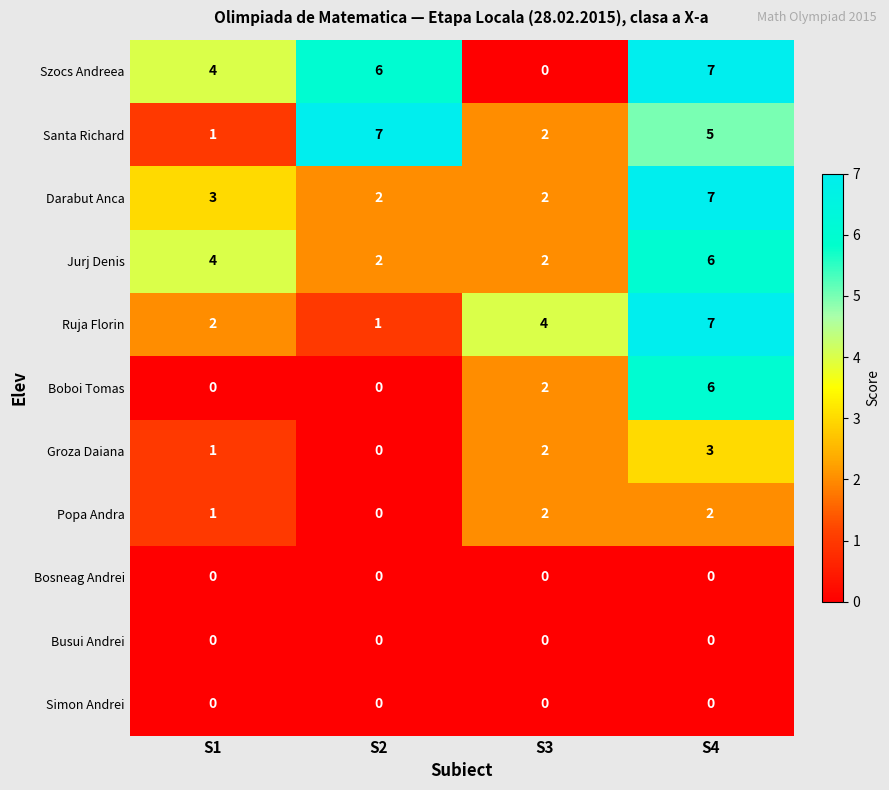

List the labels in order of Groza Daiana value, largest first.

S4, S3, S1, S2